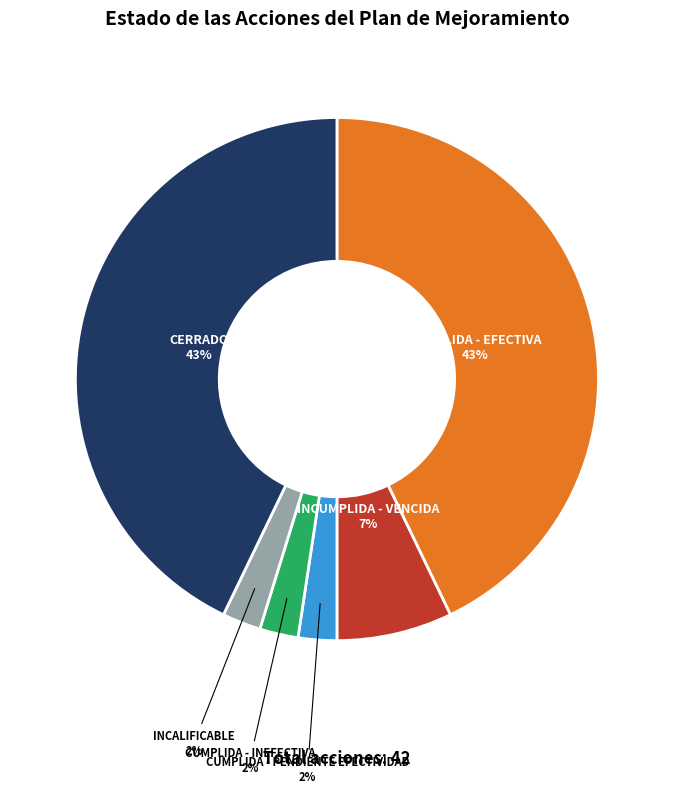

The CUMPLIDA - INEFECTIVA slice represents 2% of the pie. True or false?

True